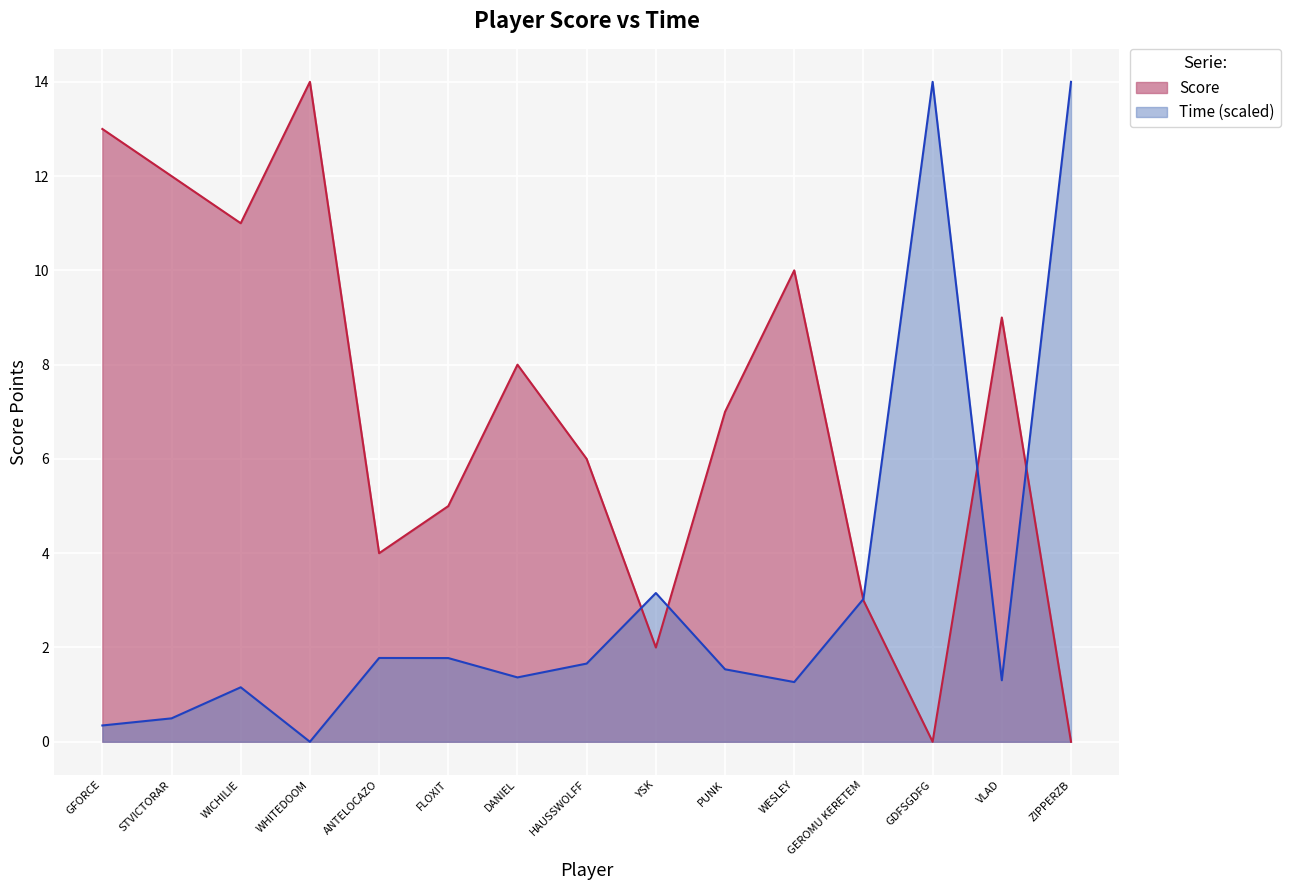

Reading left to right, extract all data points from this chart.

Score: GFORCE=13.0	STVICTORAR=12.0	WICHILIE=11.0	WHITEDOOM=14.0	ANTELOCAZO=4.0	FLOXIT=5.0	DANIEL=8.0	HAUSSWOLFF=6.0	YSK=2.0	PUNK=7.0	WESLEY=10.0	GEROMU KERETEM=3.0	GDFSGDFG=0.0	VLAD=9.0	ZIPPERZB=0.0
Time: GFORCE=0.3	STVICTORAR=0.5	WICHILIE=1.2	WHITEDOOM=0.0	ANTELOCAZO=1.8	FLOXIT=1.8	DANIEL=1.4	HAUSSWOLFF=1.7	YSK=3.2	PUNK=1.5	WESLEY=1.3	GEROMU KERETEM=3.0	GDFSGDFG=14.0	VLAD=1.3	ZIPPERZB=14.0